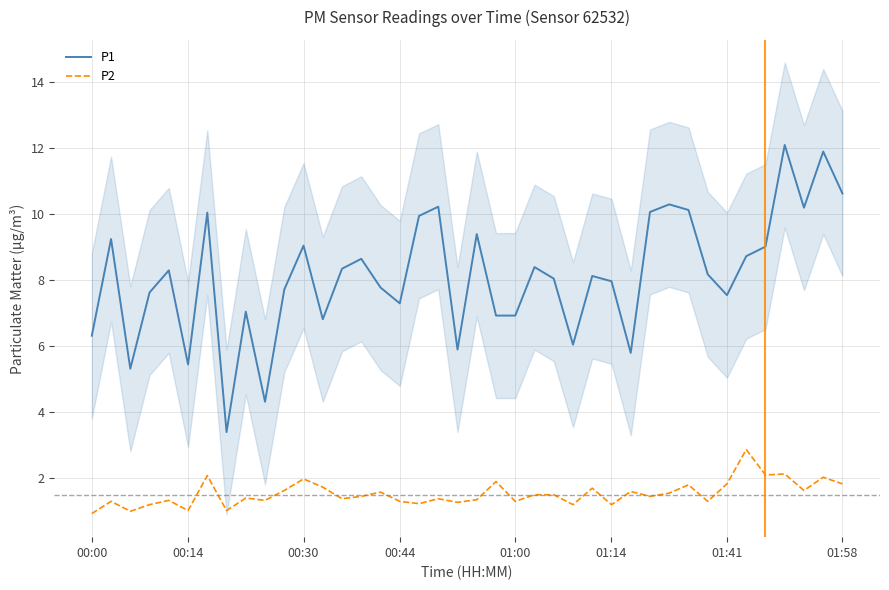

True or false: P2 and P1 cross at least once.

False